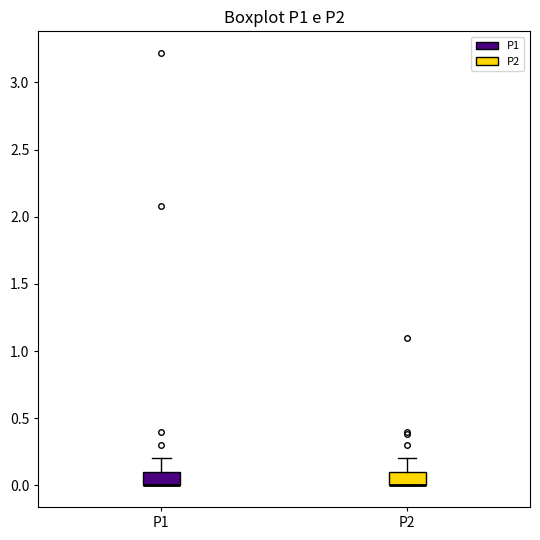

Reading left to right, transcribe this box plot: for each box, give where its median line is, the range the box spans, and where its two whiskers end, as read against the y-axis. The values are not printed on the chart, so give them approximately, as read against the axis.

P1: median 0.0 (drawn on the box's lower edge), box 0.0 to 0.1, whiskers 0.0 to 0.2
P2: median 0.0 (drawn on the box's lower edge), box 0.0 to 0.1, whiskers 0.0 to 0.2